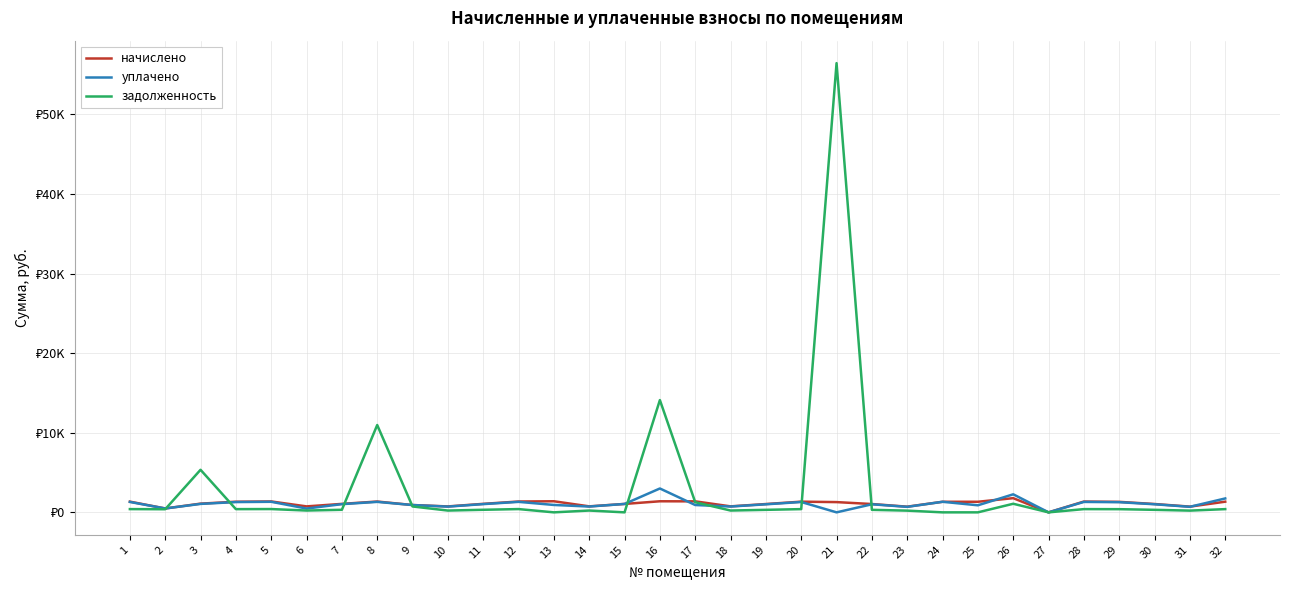

The value of уплачено at 17 is 1549.7. True or false?

False